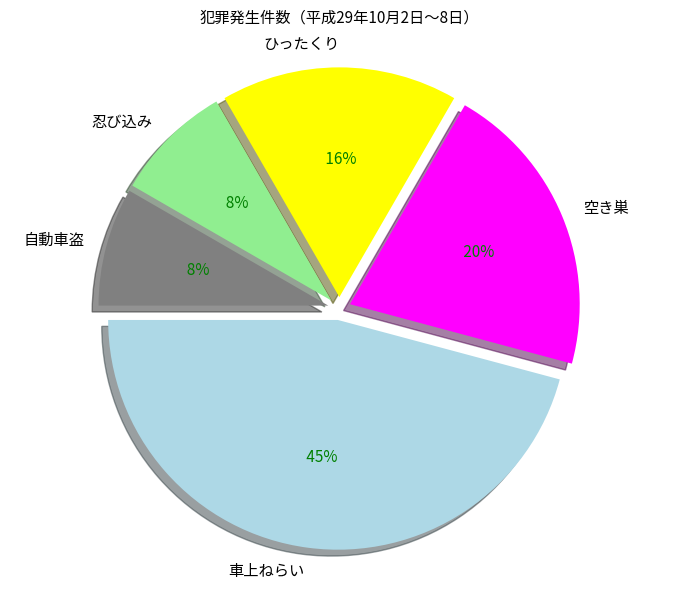

The 自動車盗 slice represents 8% of the pie. True or false?

True